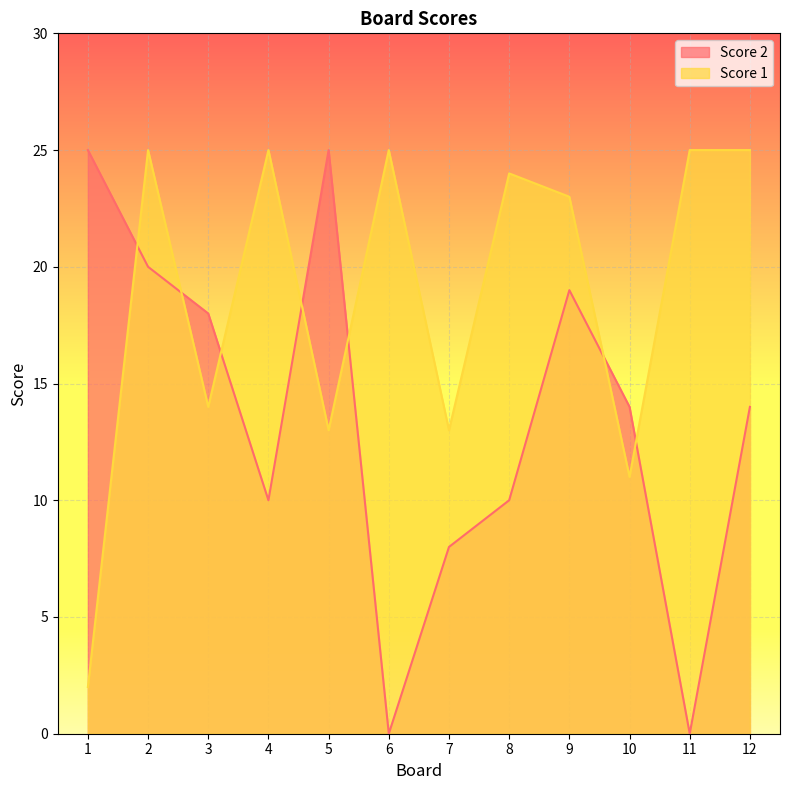

True or false: Score 2 has a value of 14 at 12.

True